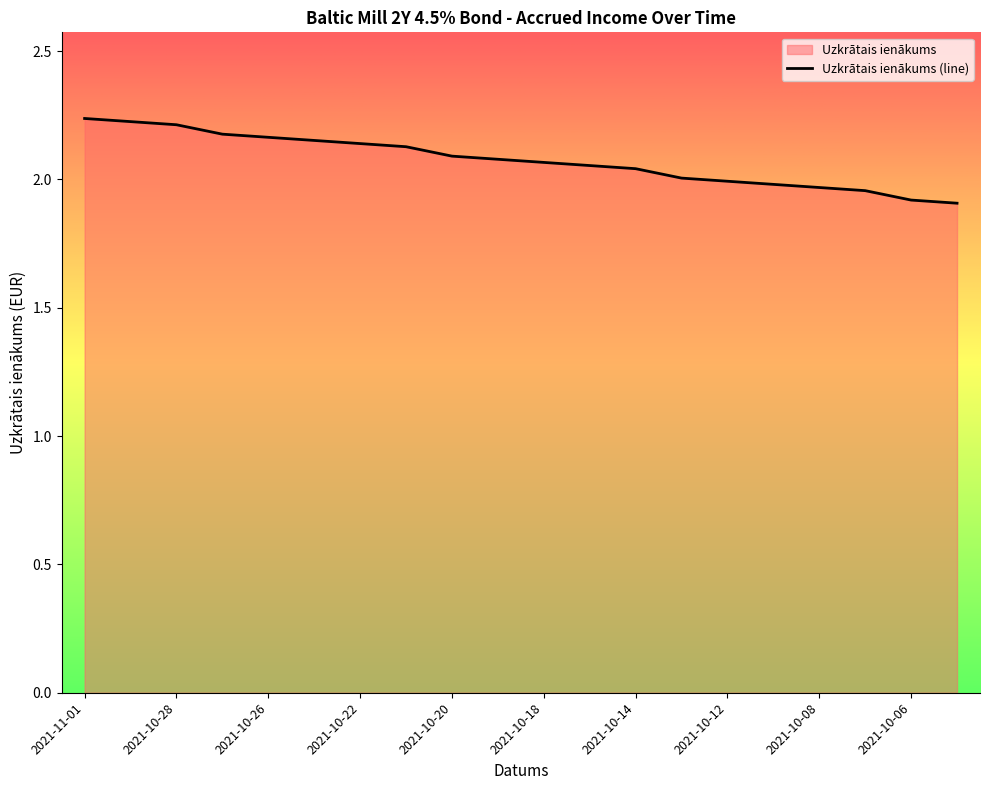

Reading left to right, transcribe all the data shown in this chart.

2021-11-01=2.2	2021-10-29=2.2	2021-10-28=2.2	2021-10-27=2.2	2021-10-26=2.2	2021-10-25=2.2	2021-10-22=2.1	2021-10-21=2.1	2021-10-20=2.1	2021-10-19=2.1	2021-10-18=2.1	2021-10-15=2.1	2021-10-14=2.0	2021-10-13=2.0	2021-10-12=2.0	2021-10-11=2.0	2021-10-08=2.0	2021-10-07=2.0	2021-10-06=1.9	2021-10-05=1.9